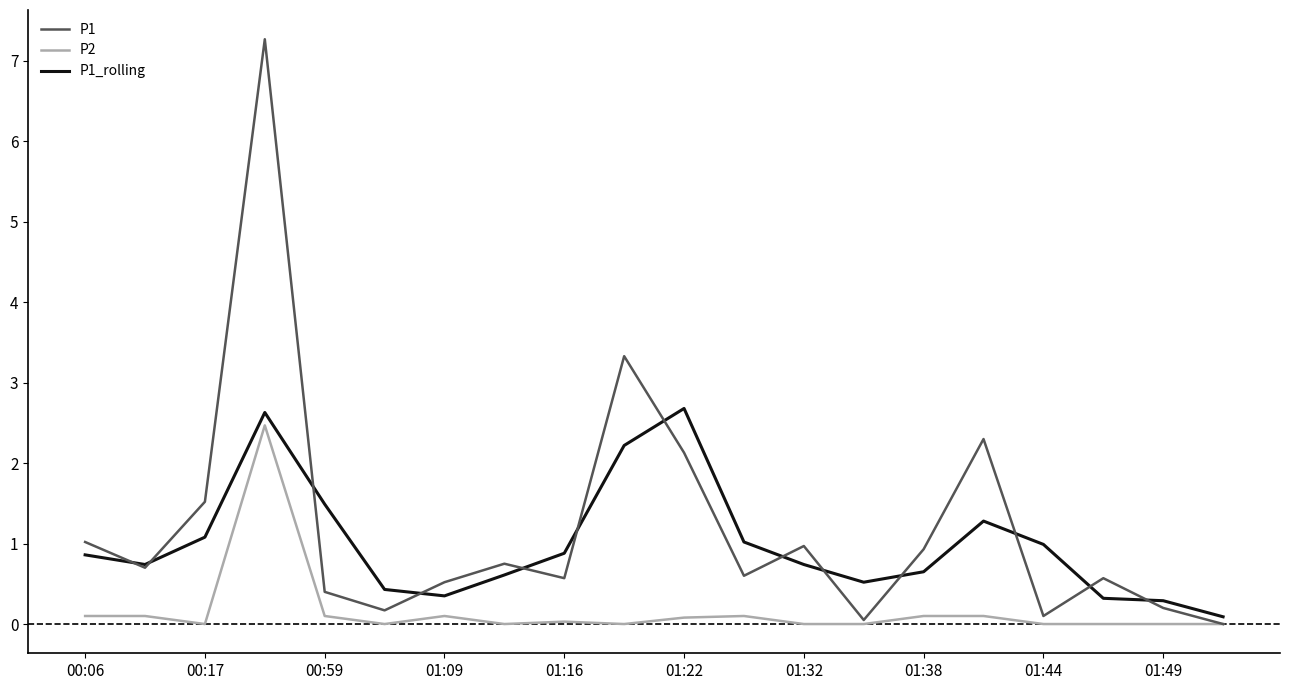

What is the average value of the P2 series?

0.2